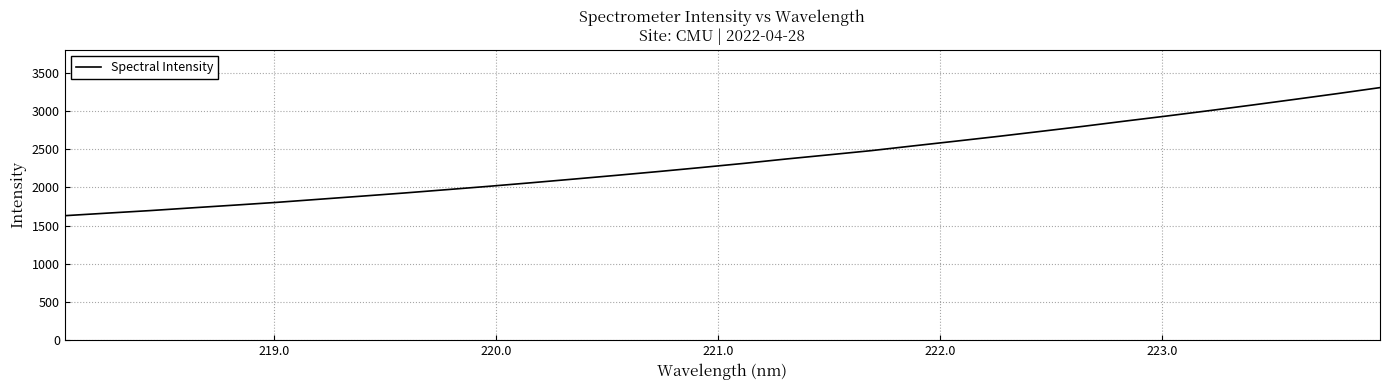

How many series are shown in this chart?

1